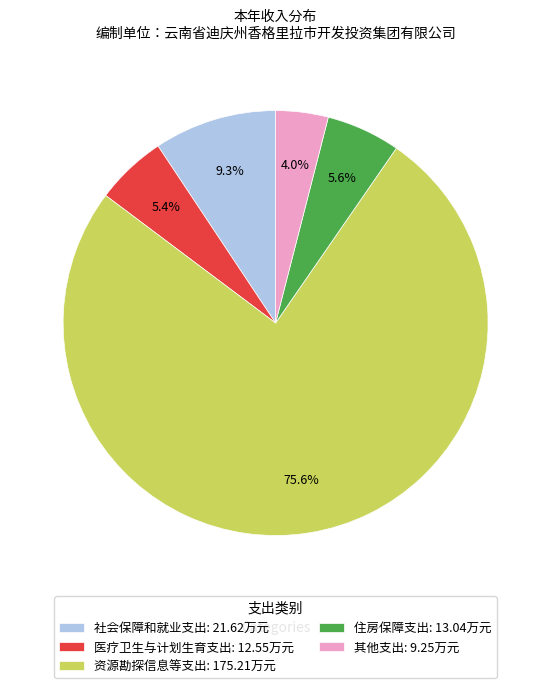

What percentage is the 医疗卫生与计划生育支出 slice, to the nearest percent?

5%